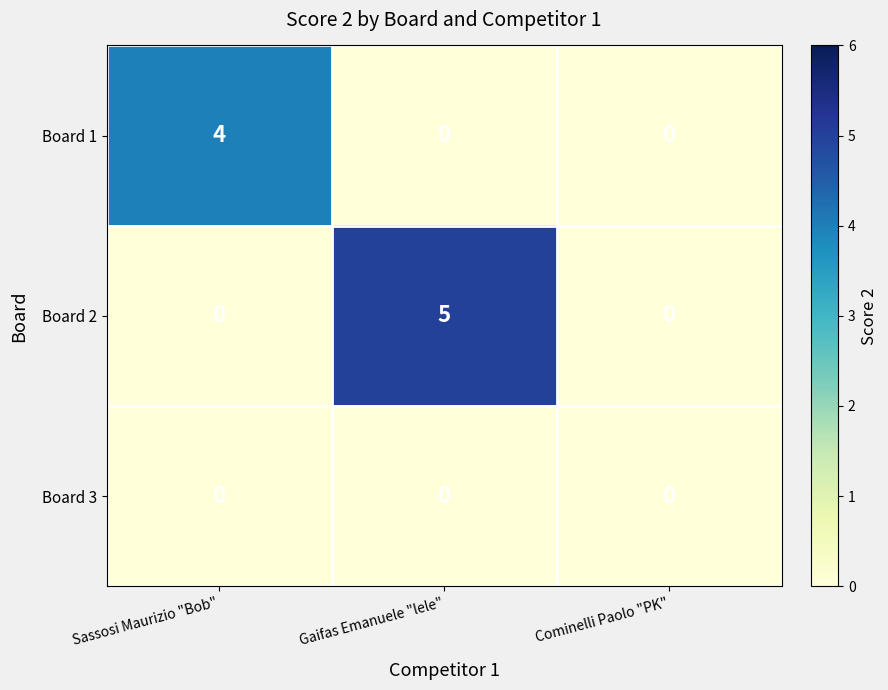

What is the total value across all series at Sassosi Maurizio "Bob"?

4